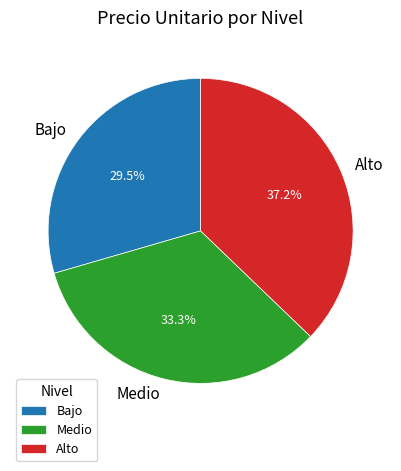

Combined, do Bajo and Alto account for over 50%?

Yes